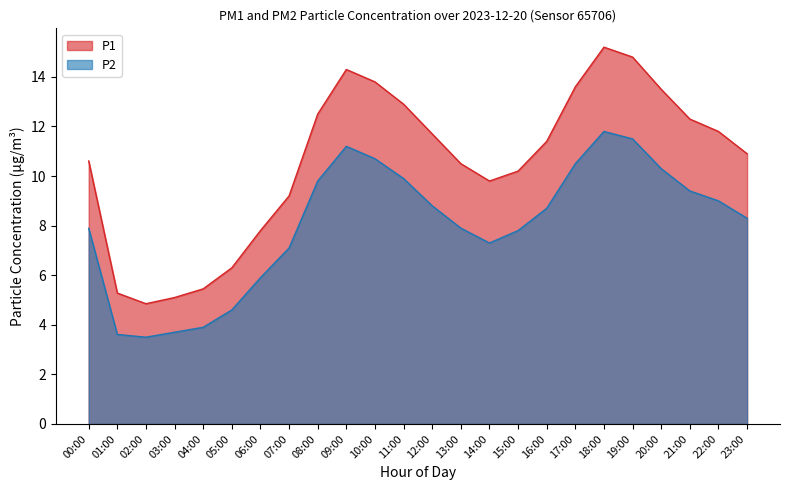

Where is the first local minimum for P1?

02:00